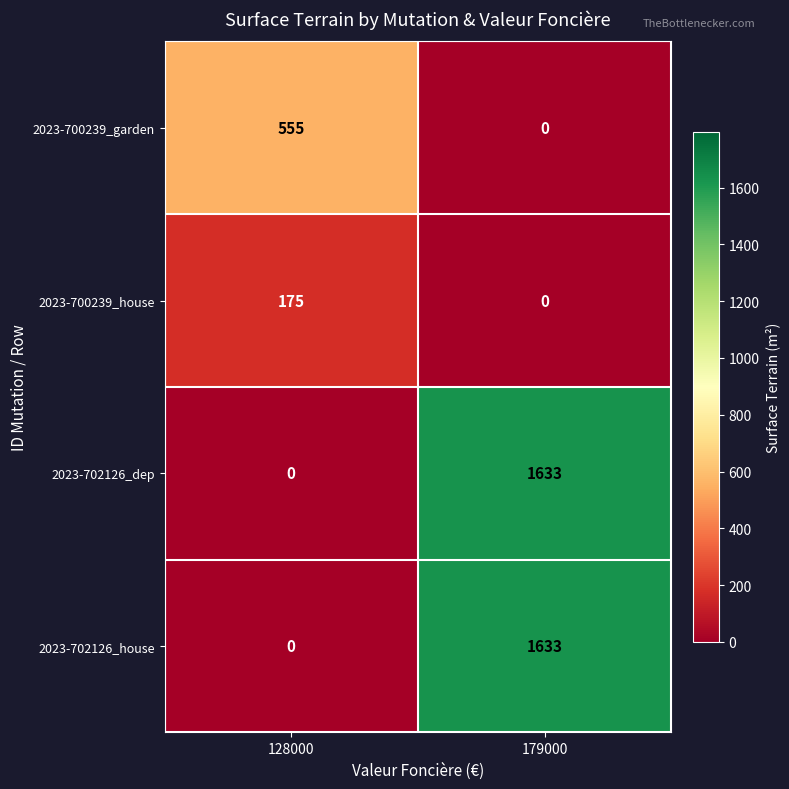

Reading left to right, what are all the values shown in this chart?

2023-700239_garden: 128000=555	179000=0
2023-700239_house: 128000=175	179000=0
2023-702126_dep: 128000=0	179000=1633
2023-702126_house: 128000=0	179000=1633